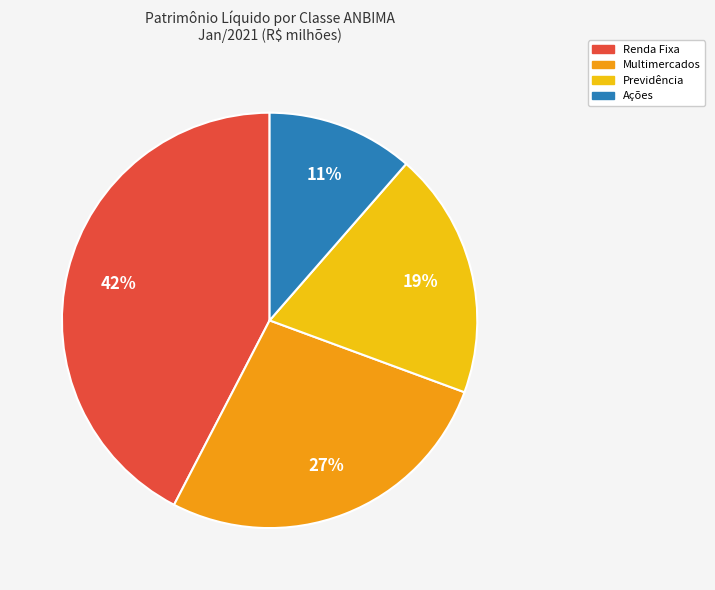

Is there any slice that represents more than half of the pie?

No